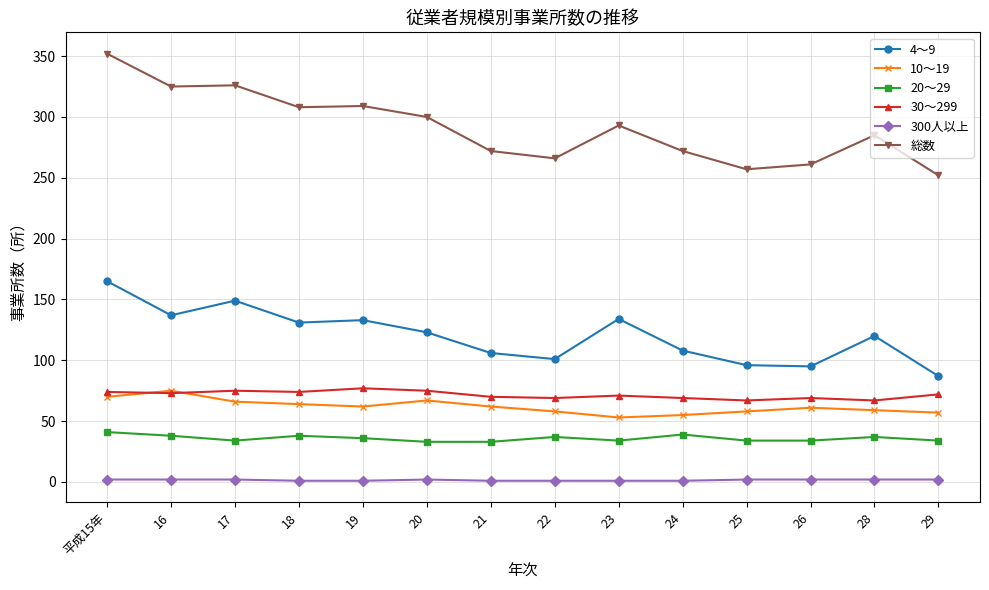

What is the highest value of the 300人以上 series?

2